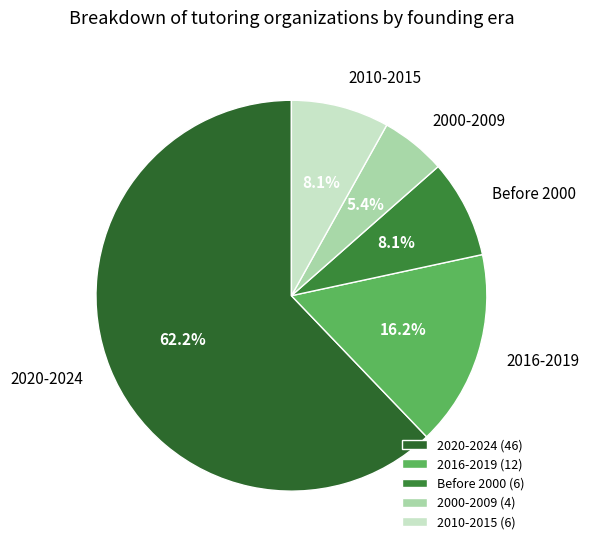

Does 2020-2024 account for over 50% of the chart?

Yes